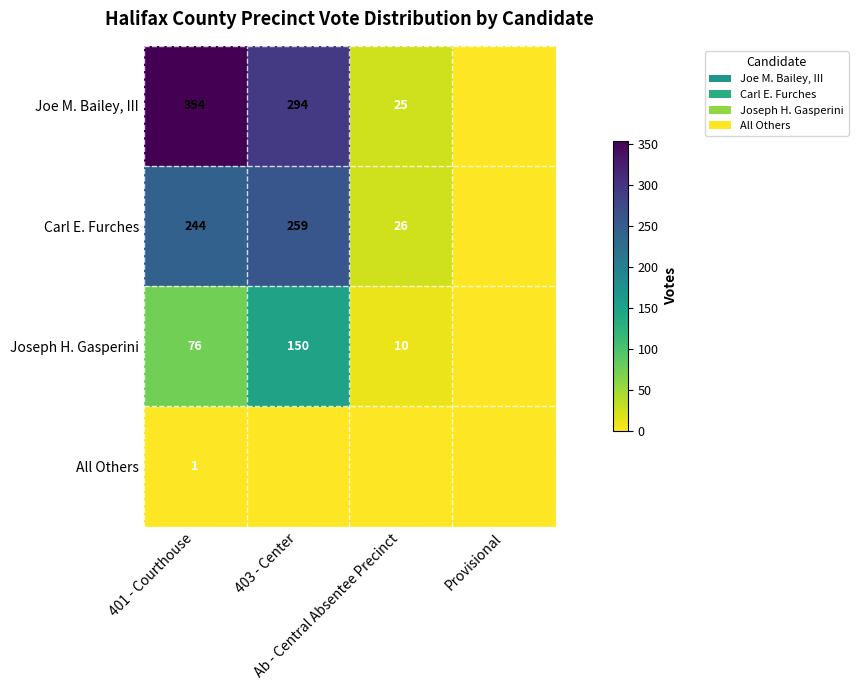

What is the highest value of the Joe M. Bailey, III series?

354